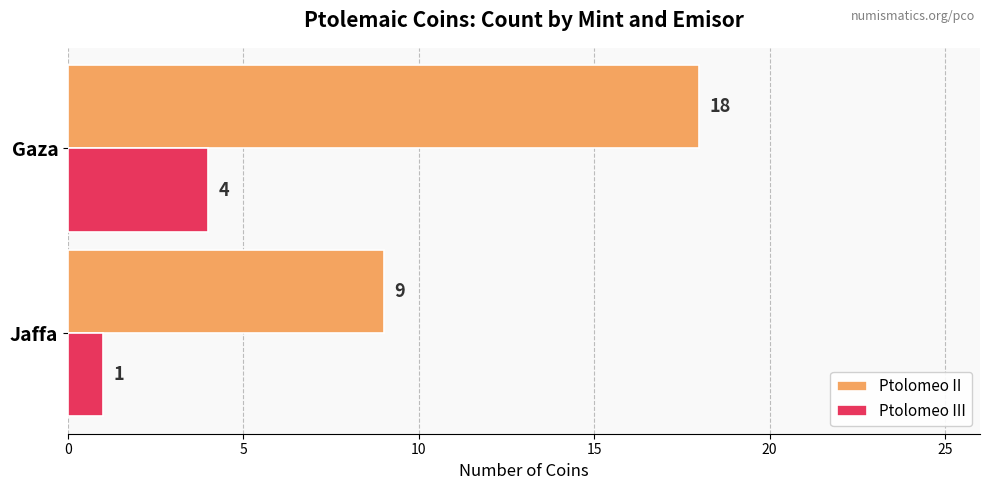

What is the approximate value of Ptolomeo II at Gaza?

18